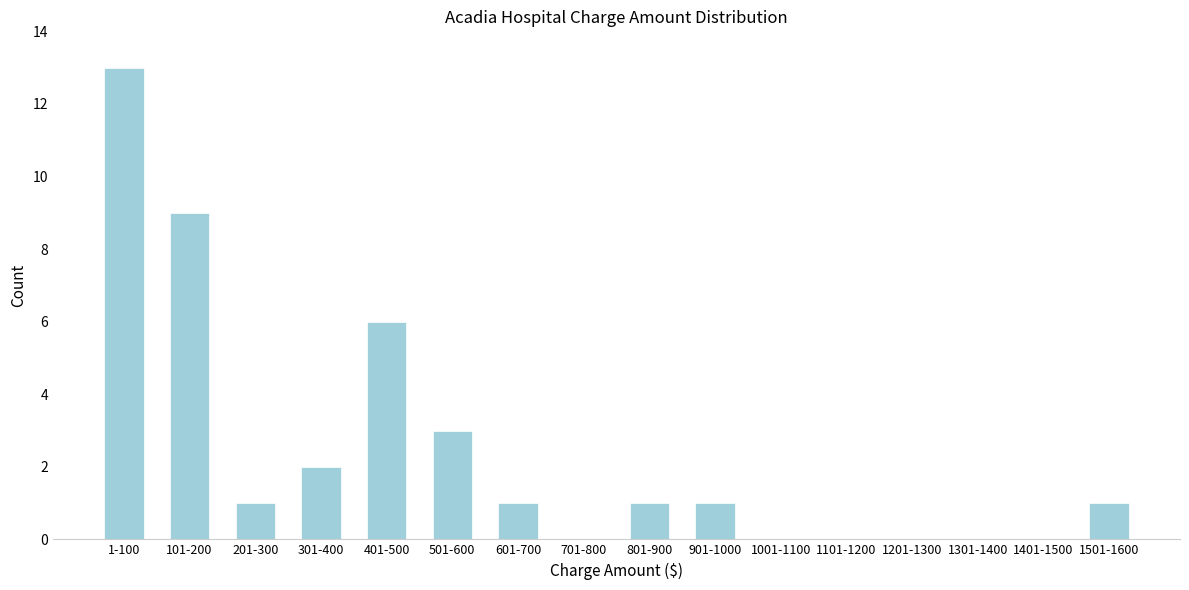

Reading left to right, list all the values displayed in this chart.

1-100=13	101-200=9	201-300=1	301-400=2	401-500=6	501-600=3	601-700=1	701-800=0	801-900=1	901-1000=1	1001-1100=0	1101-1200=0	1201-1300=0	1301-1400=0	1401-1500=0	1501-1600=1